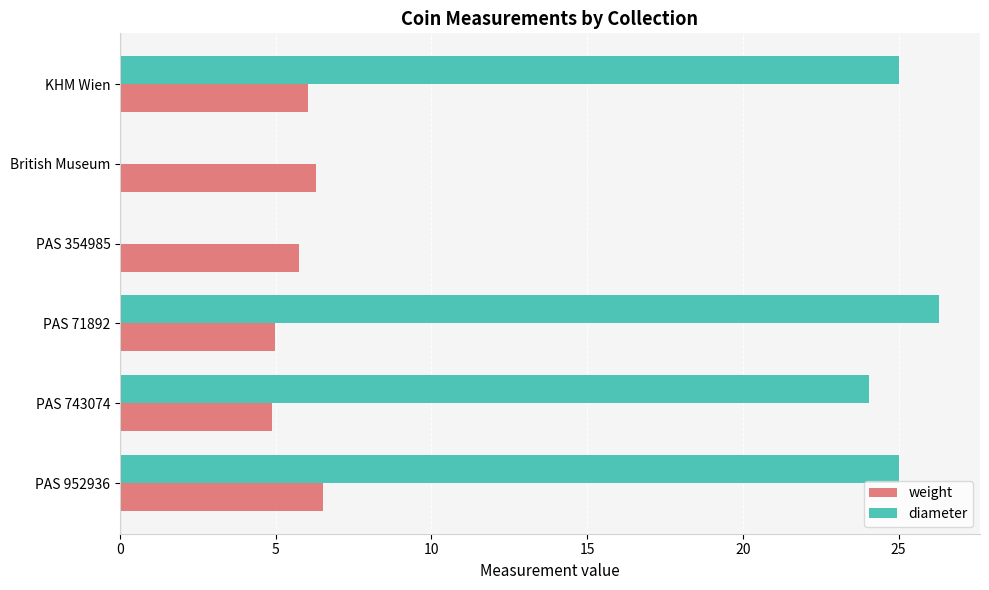

What are all the series names shown in the legend?

weight, diameter